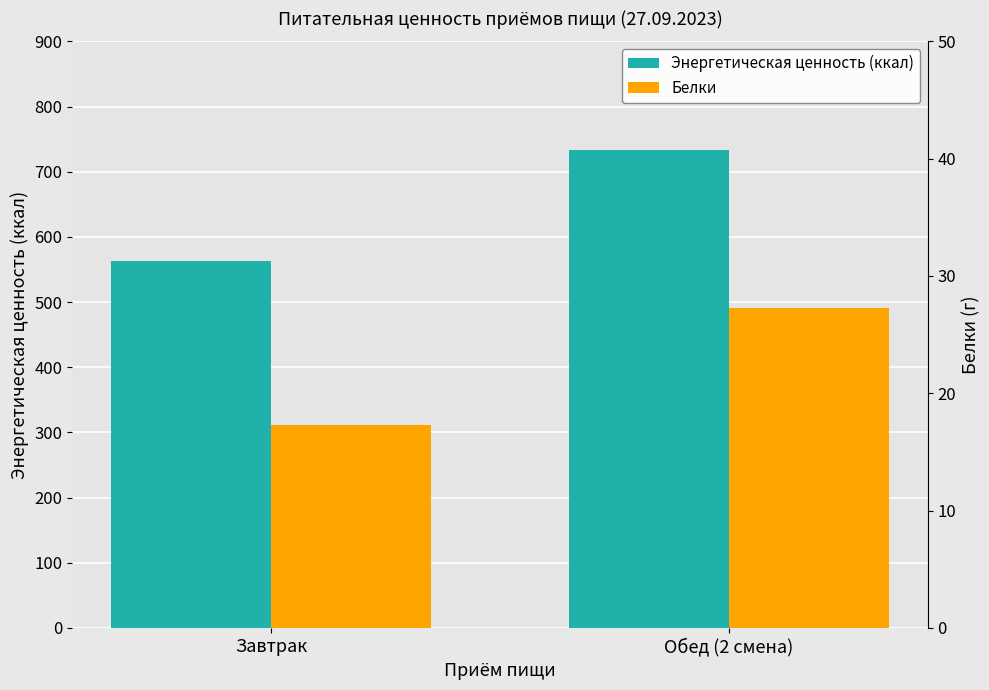

What is the spread (max minus min) of values at Завтрак?

545.1